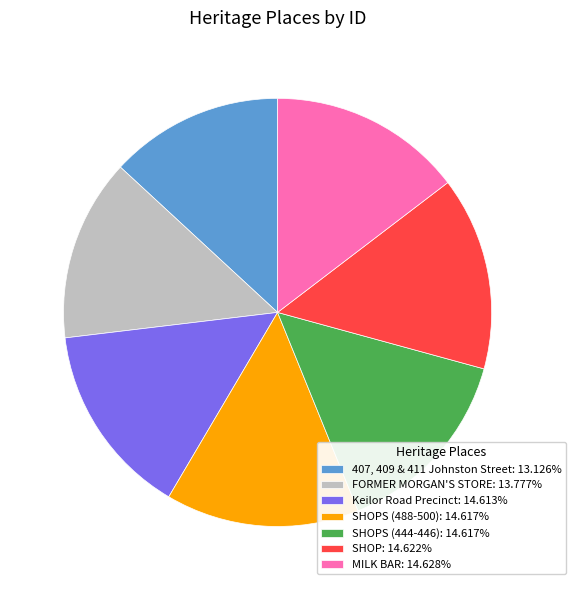

What is the ratio of the value at FORMER MORGAN'S STORE: 13.777% to the value at SHOP: 14.622%?

0.9